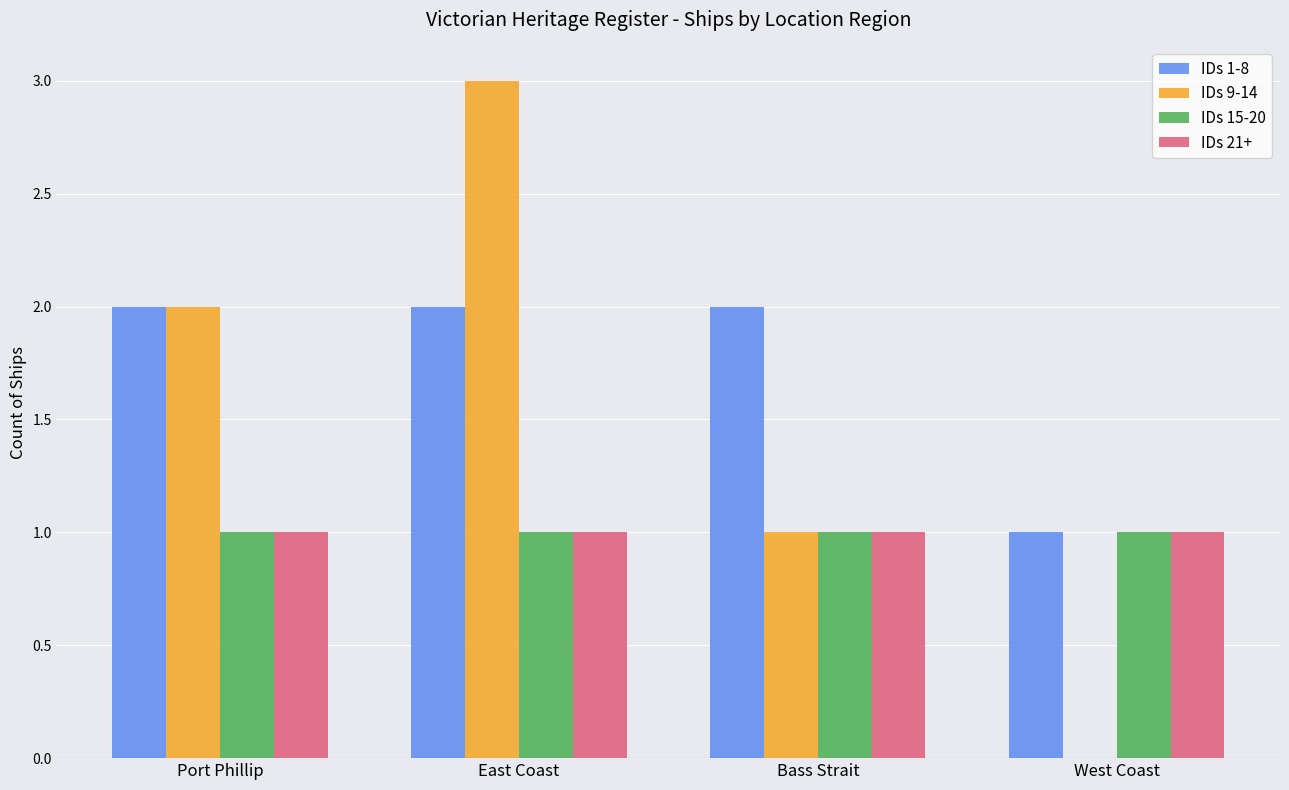

What is the approximate value of IDs 9-14 at East Coast?

3